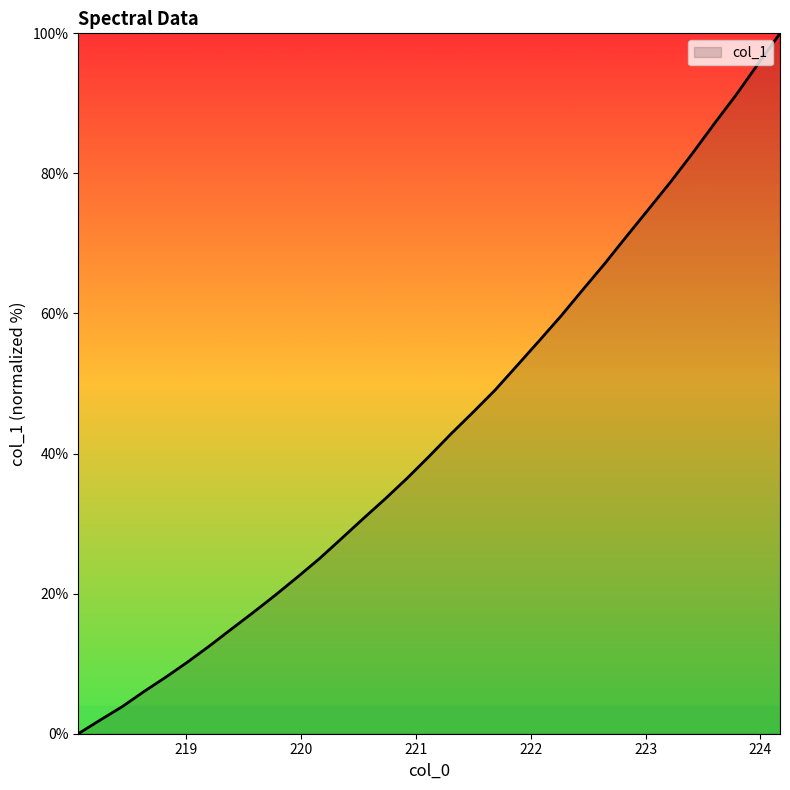

What is the greatest value displayed?

100.0